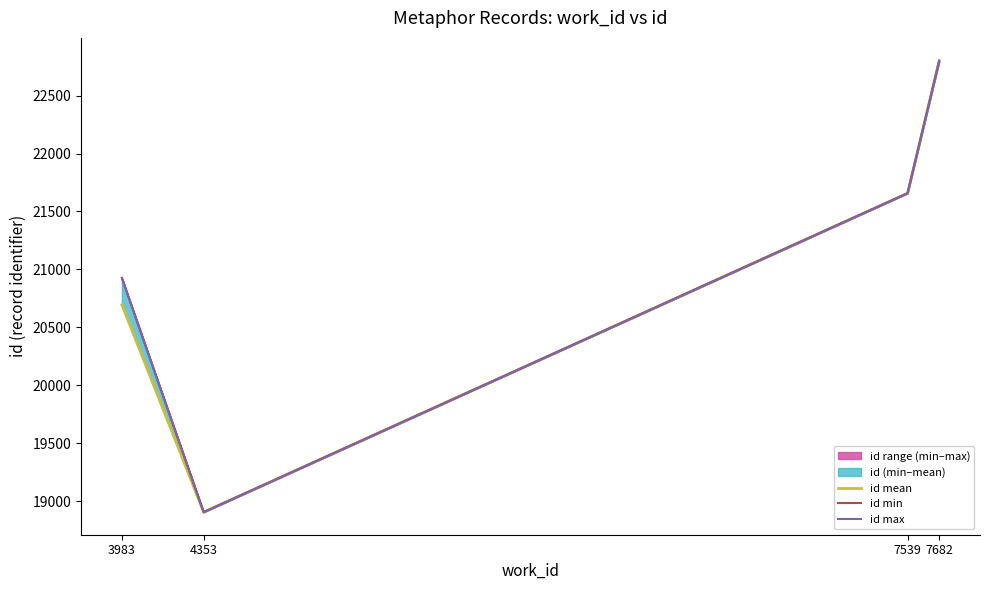

What is the difference between the second highest and second lowest values in the id max series?

730.0